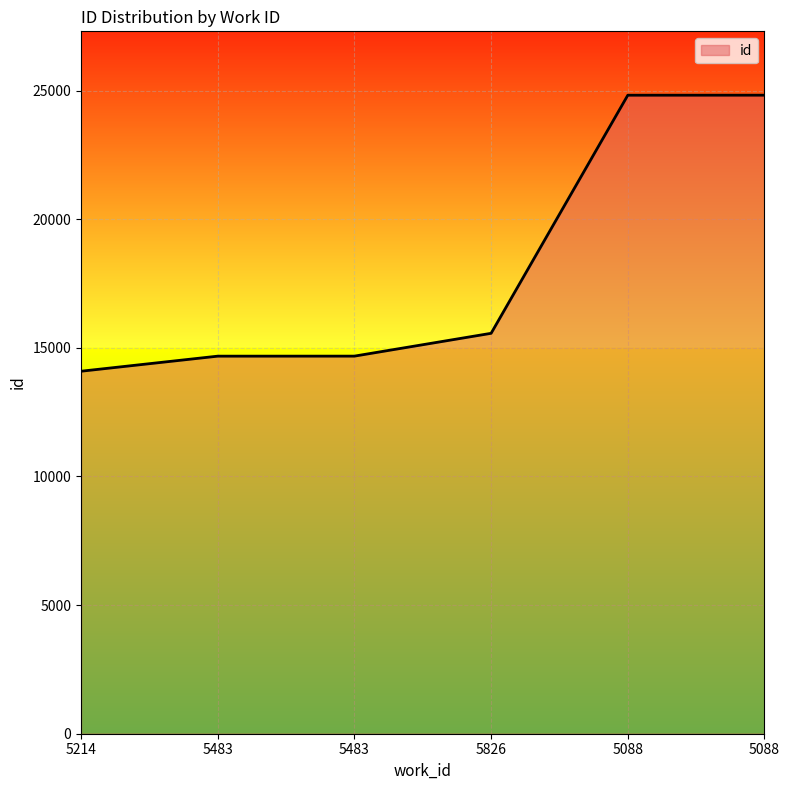

At which category does the chart reach its peak across all series?

5088